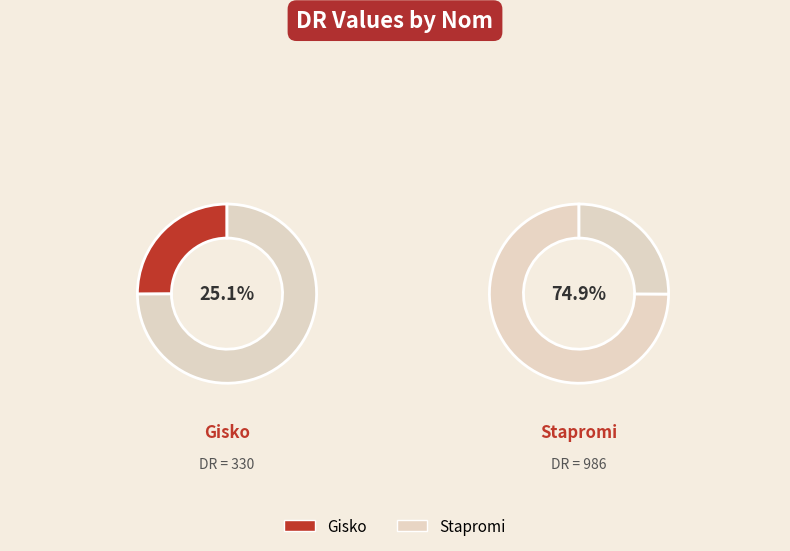

Do Stapromi and Gisko together represent more than half of the pie?

Yes